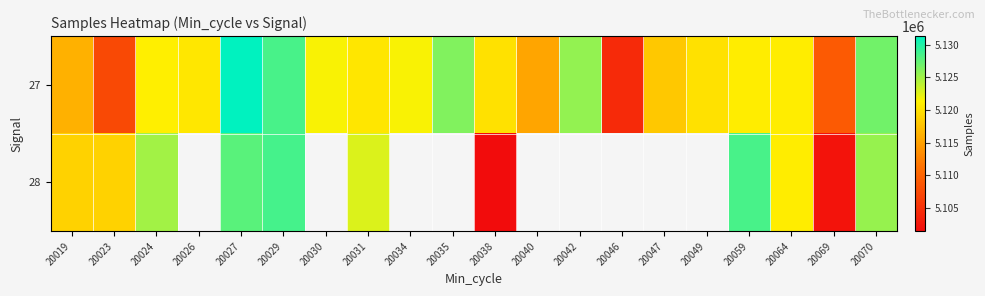

How many values in the 27 series exceed 5121012?

9